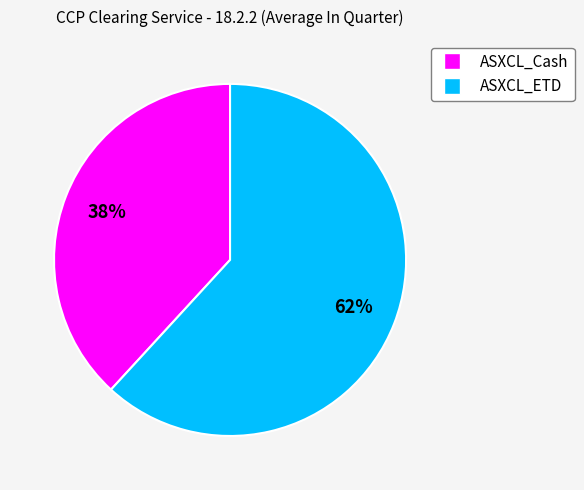

Count the number of slices in the pie.

2